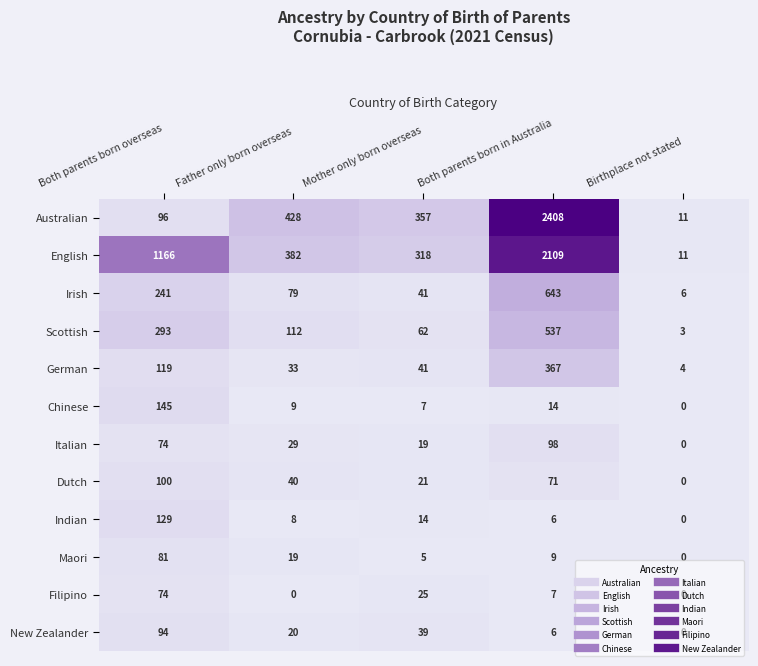

What is the difference between the highest and lowest values at Mother only born overseas?

352